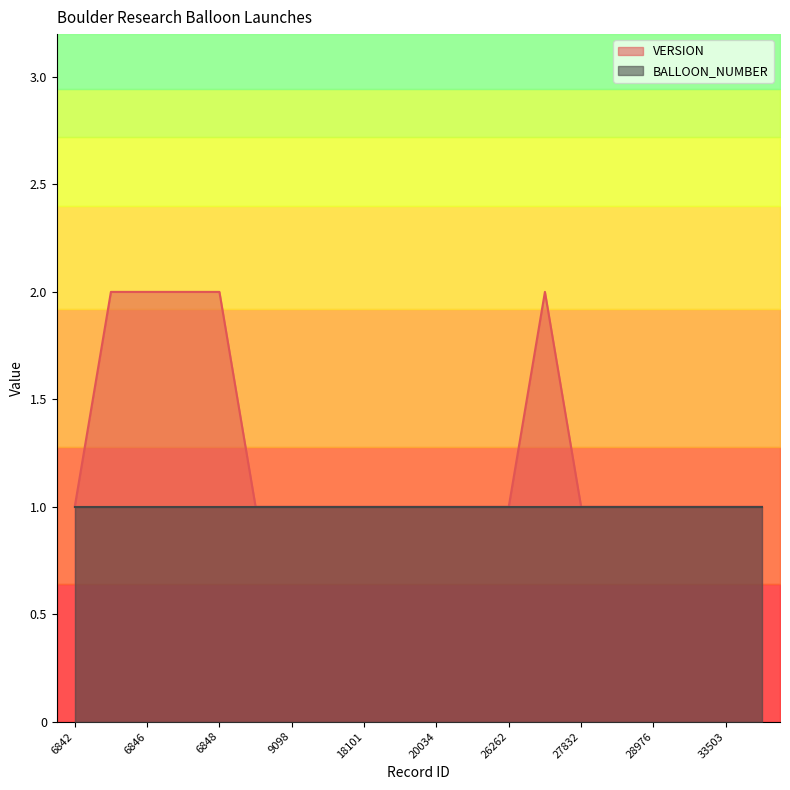

List the labels in order of value, largest first.

6845, 6846, 6847, 6848, 26263, 6842, 8723, 9098, 15542, 18101, 19525, 20034, 21336, 26262, 27832, 28075, 28976, 29631, 33503, 34827